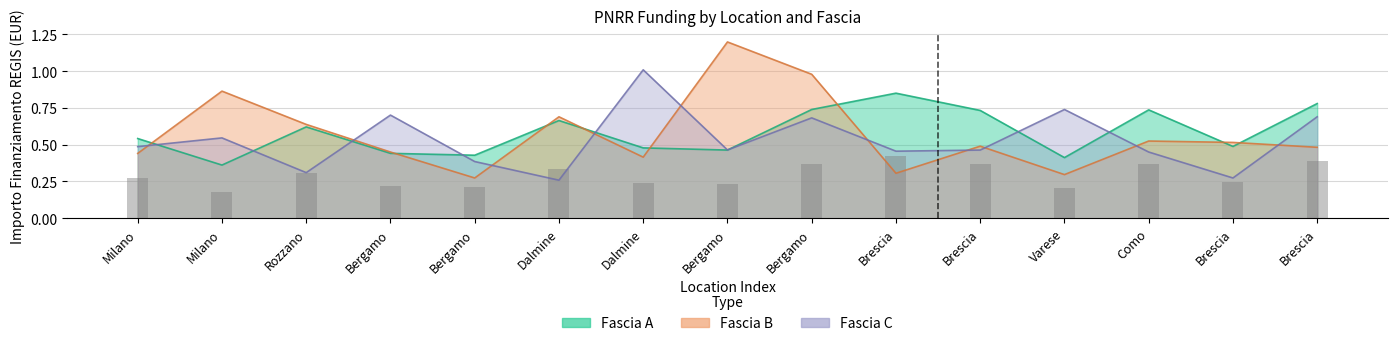

List the series in order of their peak value, lowest first.

Fascia A, Fascia C, Fascia B